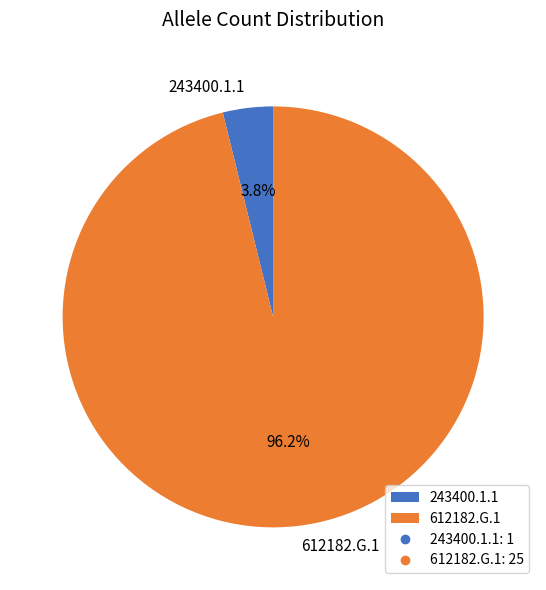

To the nearest percent, what is the difference between the 243400.1.1 and 612182.G.1 slice percentages?

92%